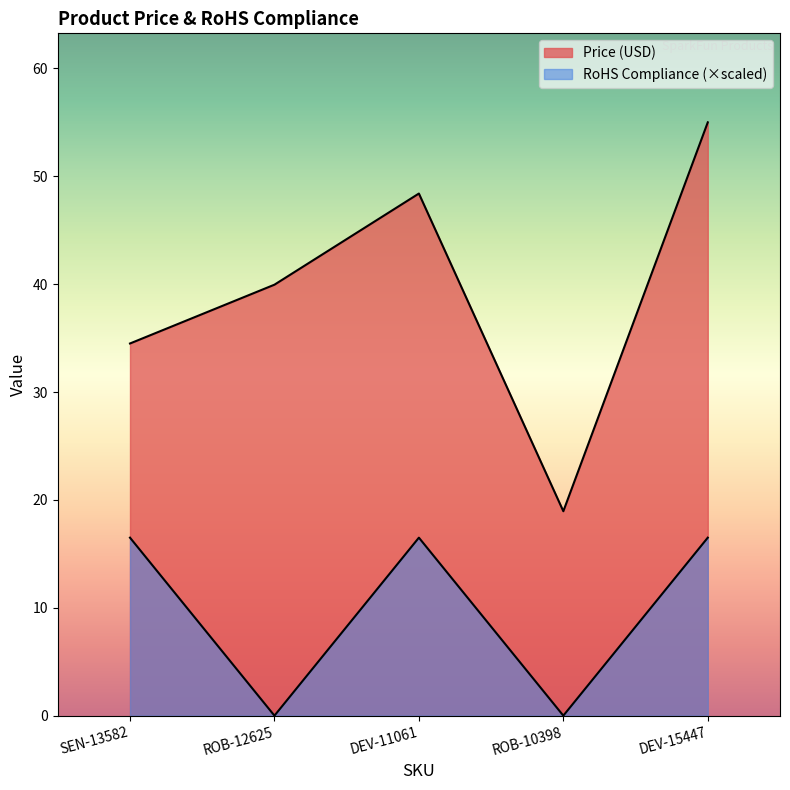

Reading right to left, transcribe all the data shown in this chart.

Price (USD): 55.0	18.9	48.4	40.0	34.5
RoHS Compliance: 16.5	0.0	16.5	0.0	16.5